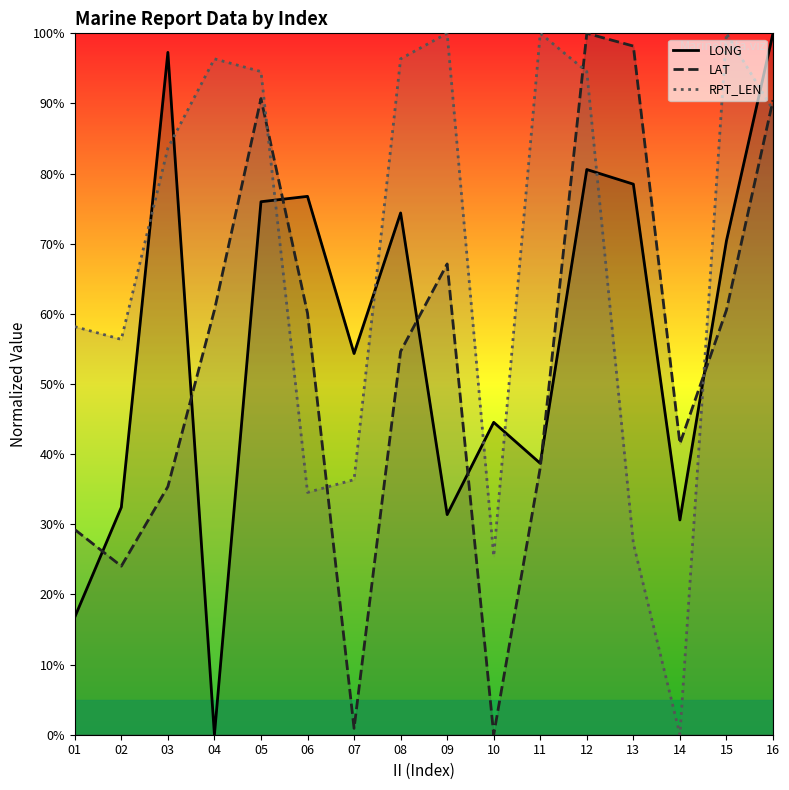

What is the value of the RPT_LEN point at the 3rd from the left?

83.6